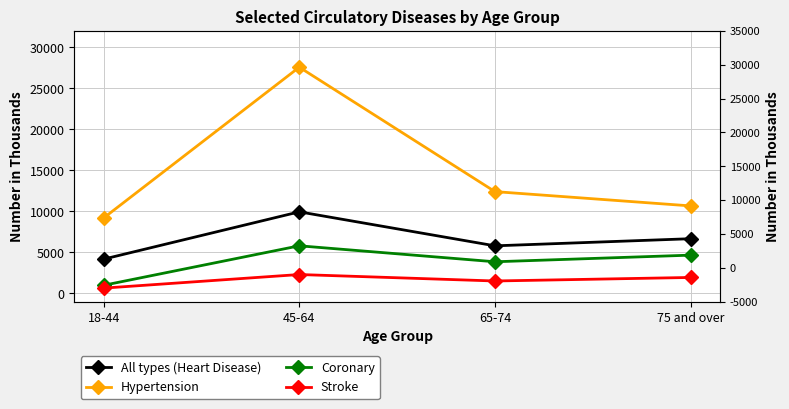

What is the label of the 2nd point from the right?

65-74